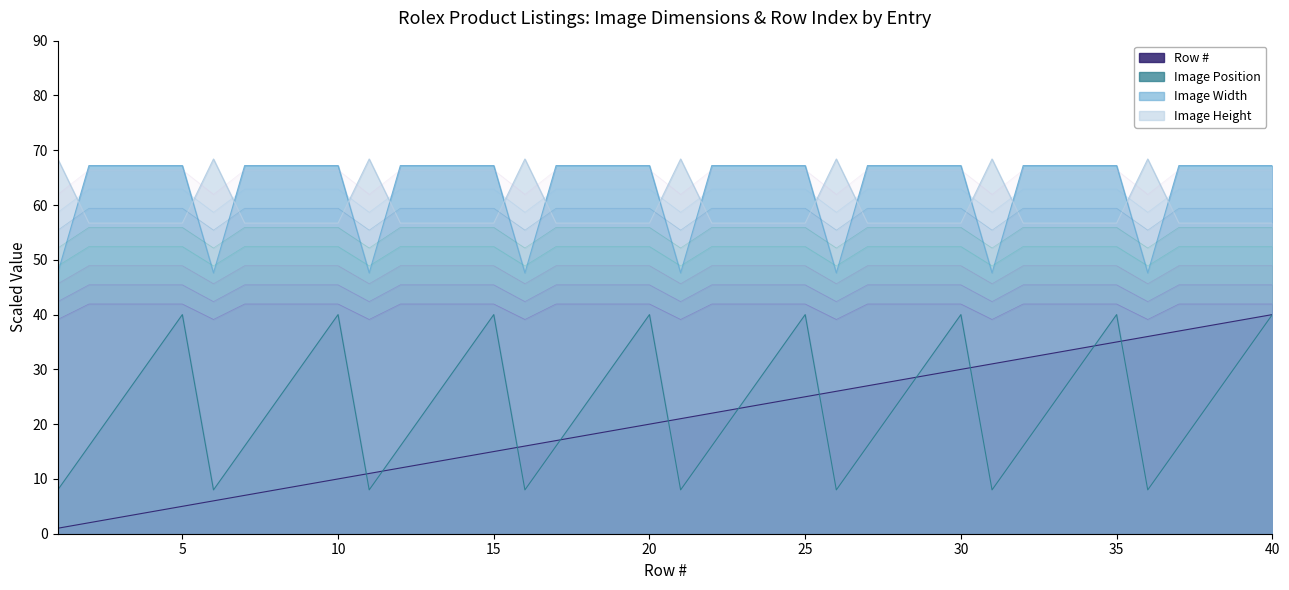

What is the highest value of the Image Width series?

67.2